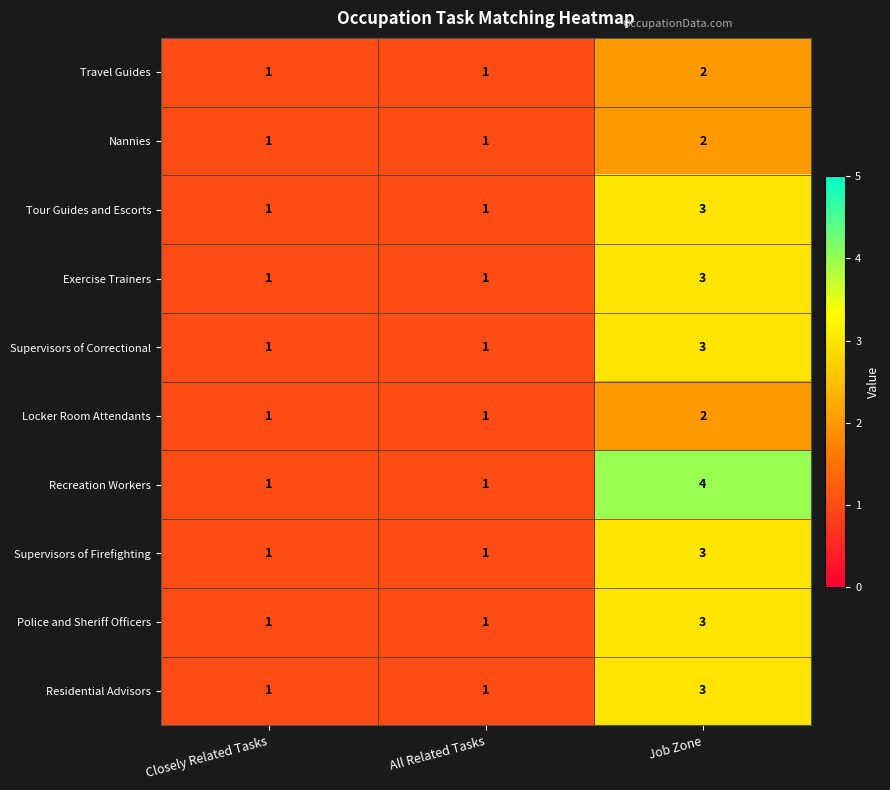

Is it true that Tour Guides and Escorts equals 0 at All Related Tasks?

False